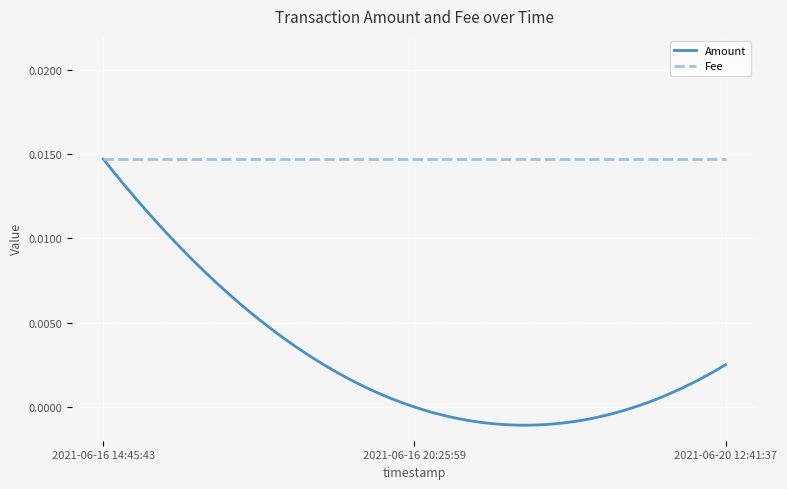

Rank the series by their average value, from highest to lowest.

Fee, Amount